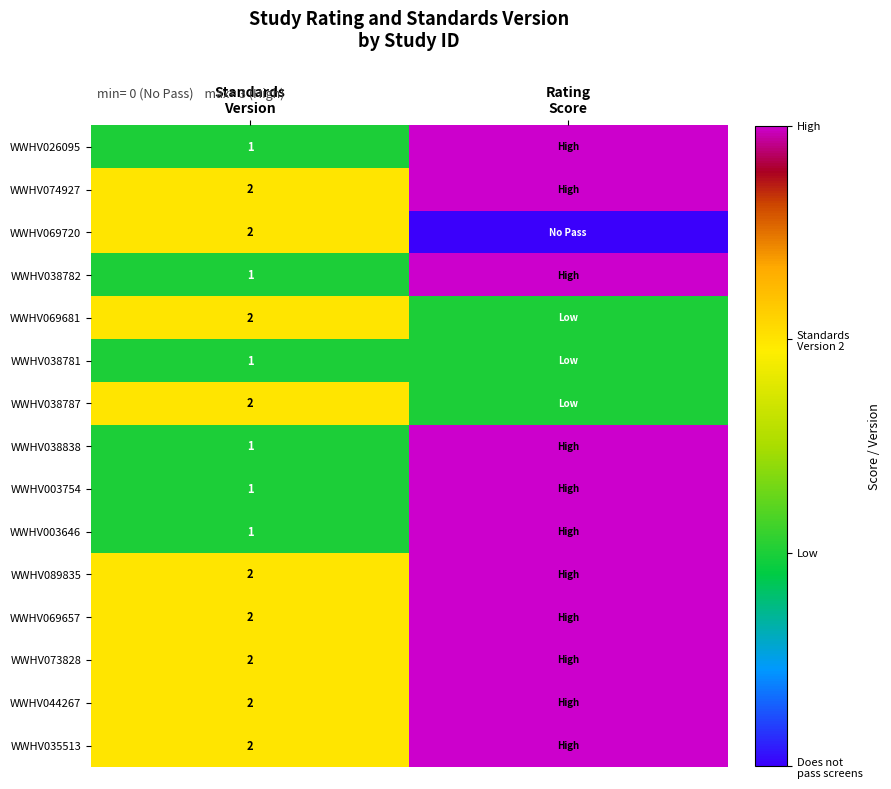

Which has a higher value, Standards
Version or Rating
Score?

Rating
Score